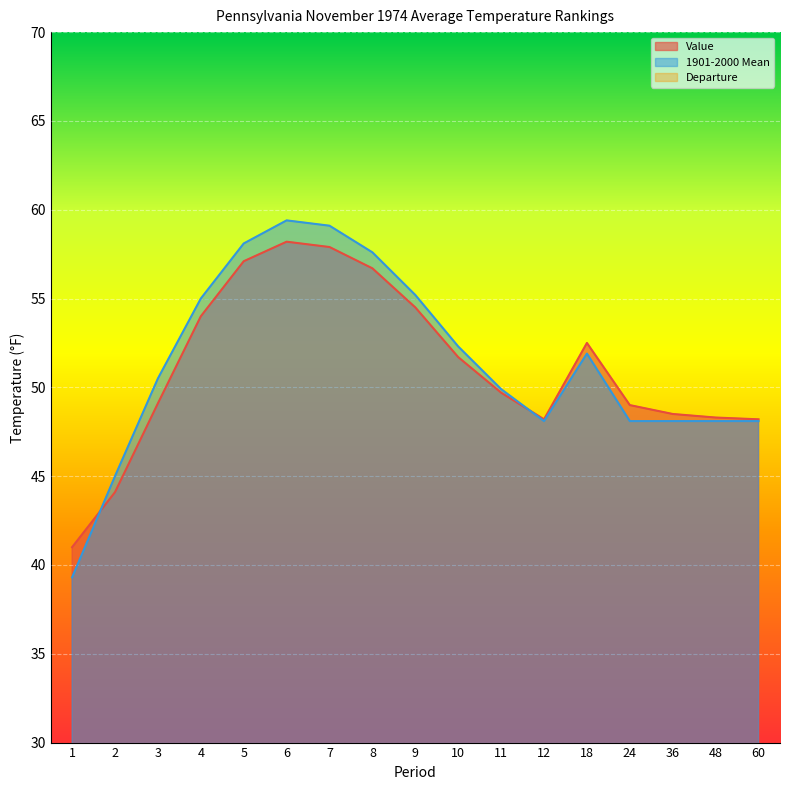

What are all the series names shown in the legend?

Value, 1901-2000 Mean, Departure